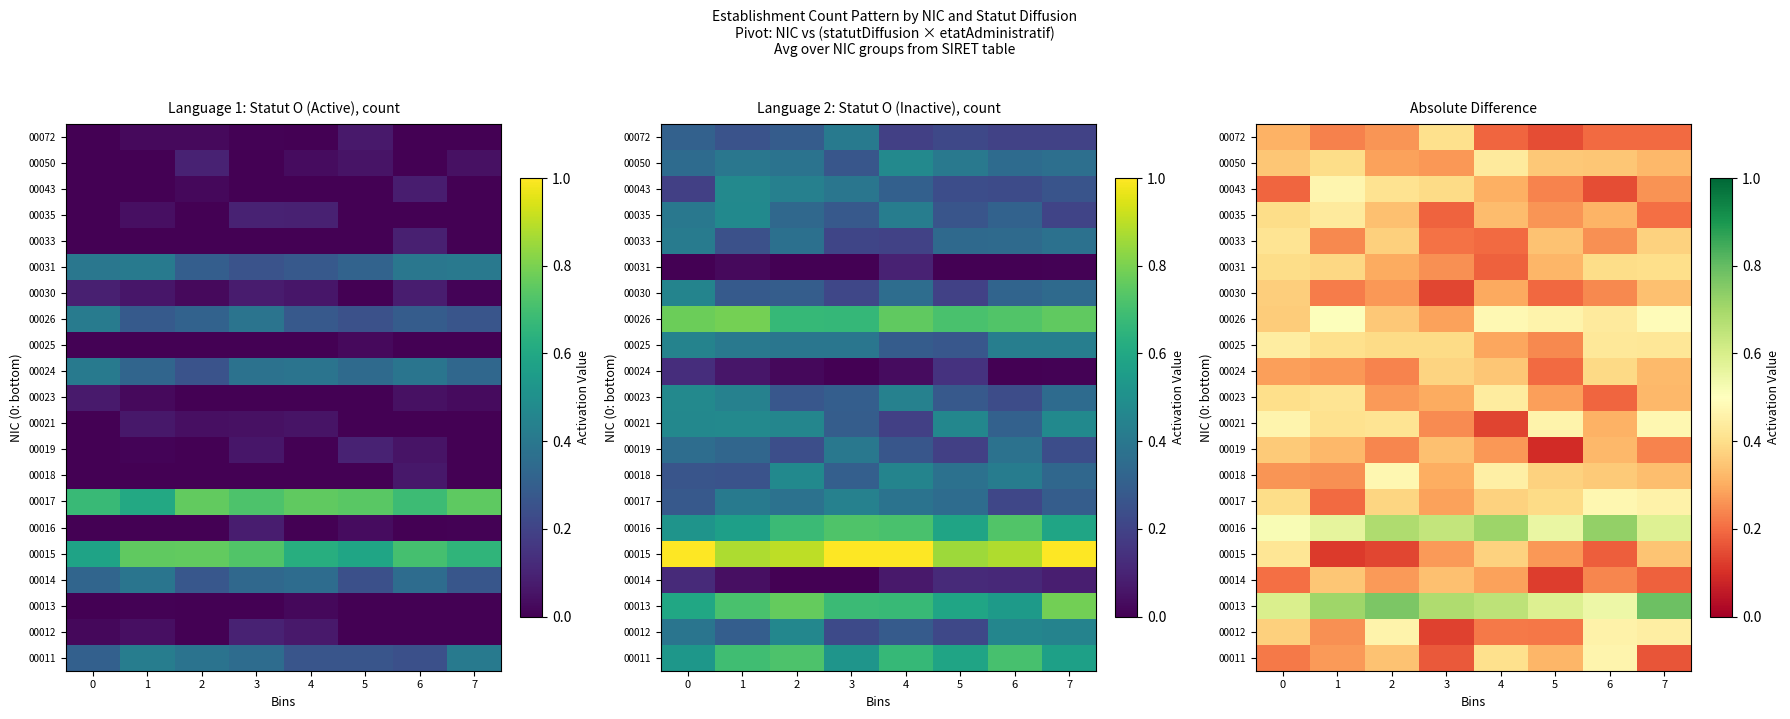

True or false: 00050 has a value of 0.5 at 2.

False